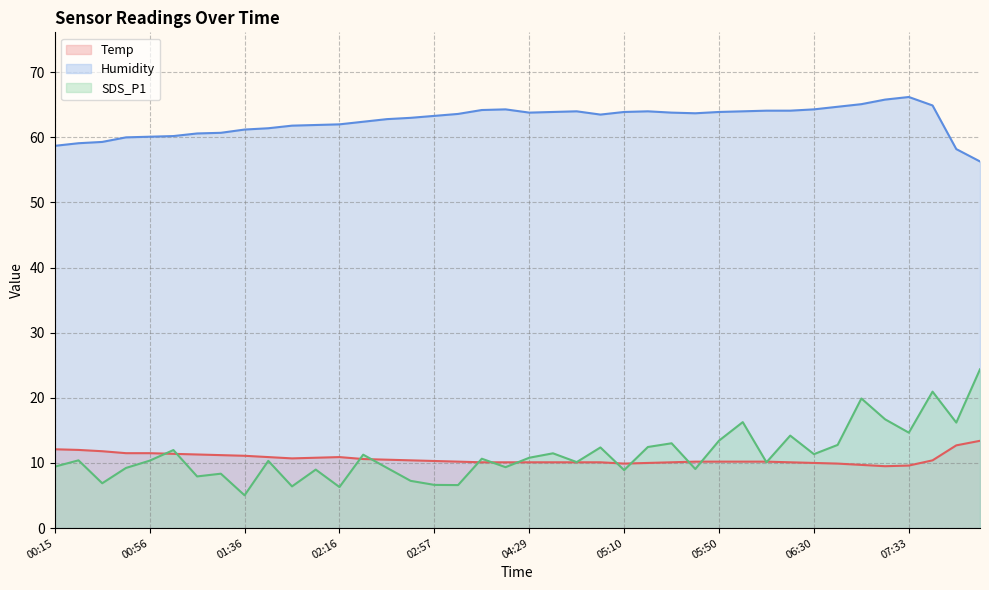

Which series has the largest total across all categories?

Humidity